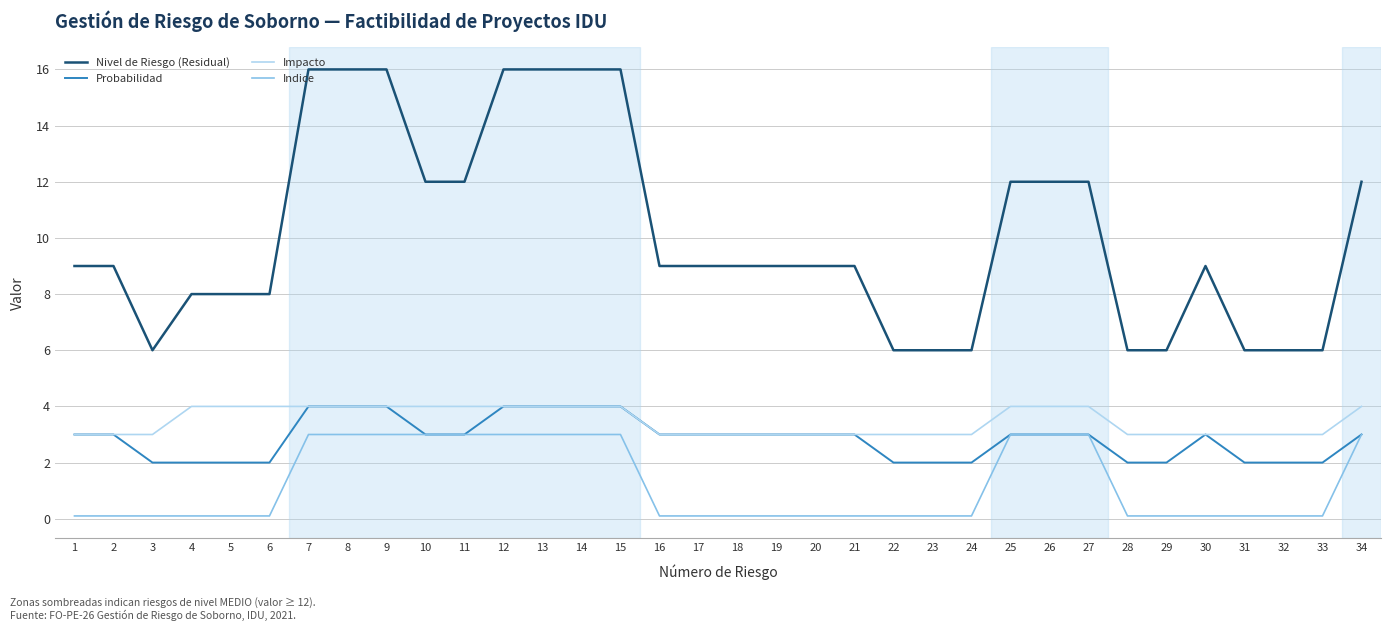

True or false: Indice has a value of 0.1 at 31.

True